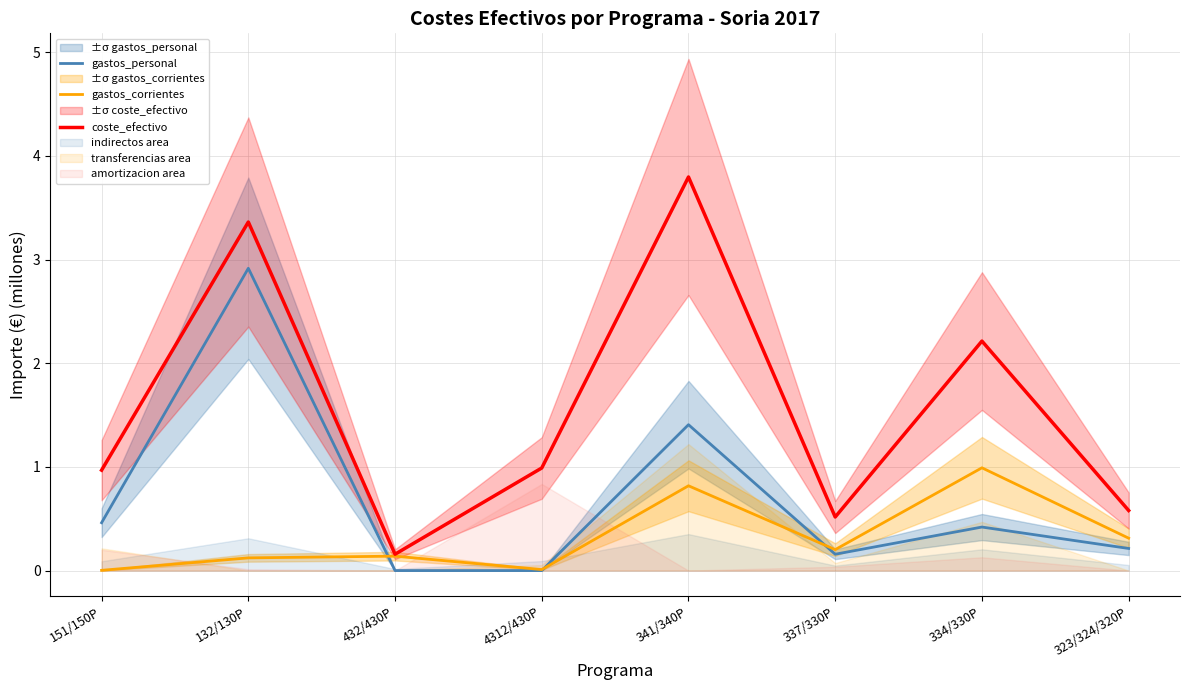

How many lines are shown in the chart?

3